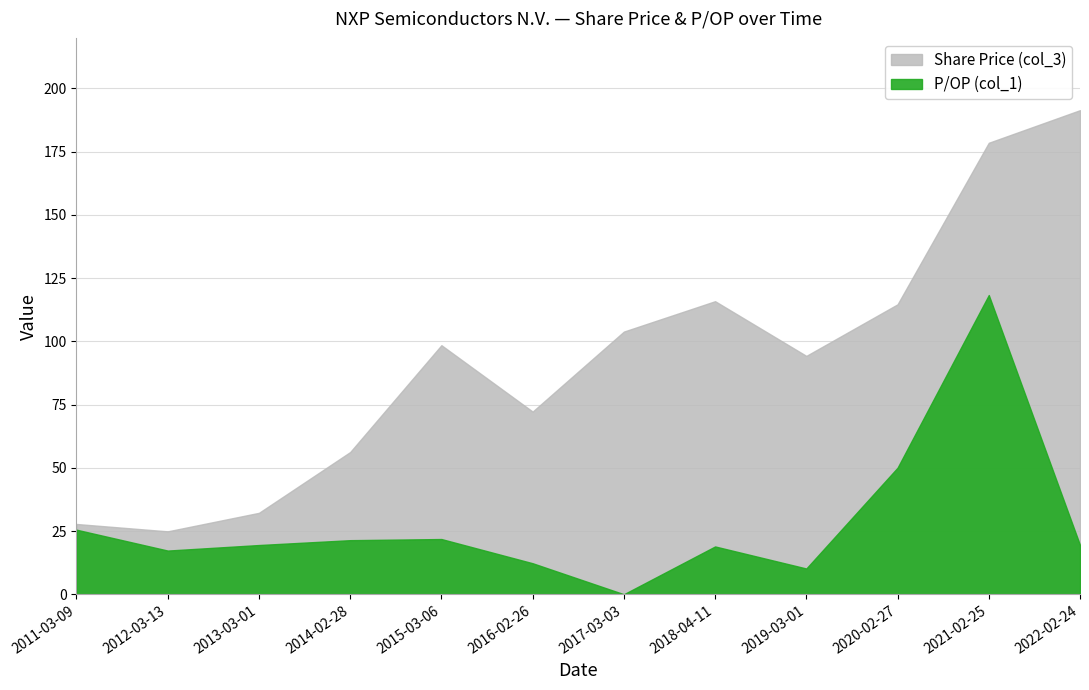

The value of P/OP (col_1) at 2011-03-09 is 25.5. True or false?

True